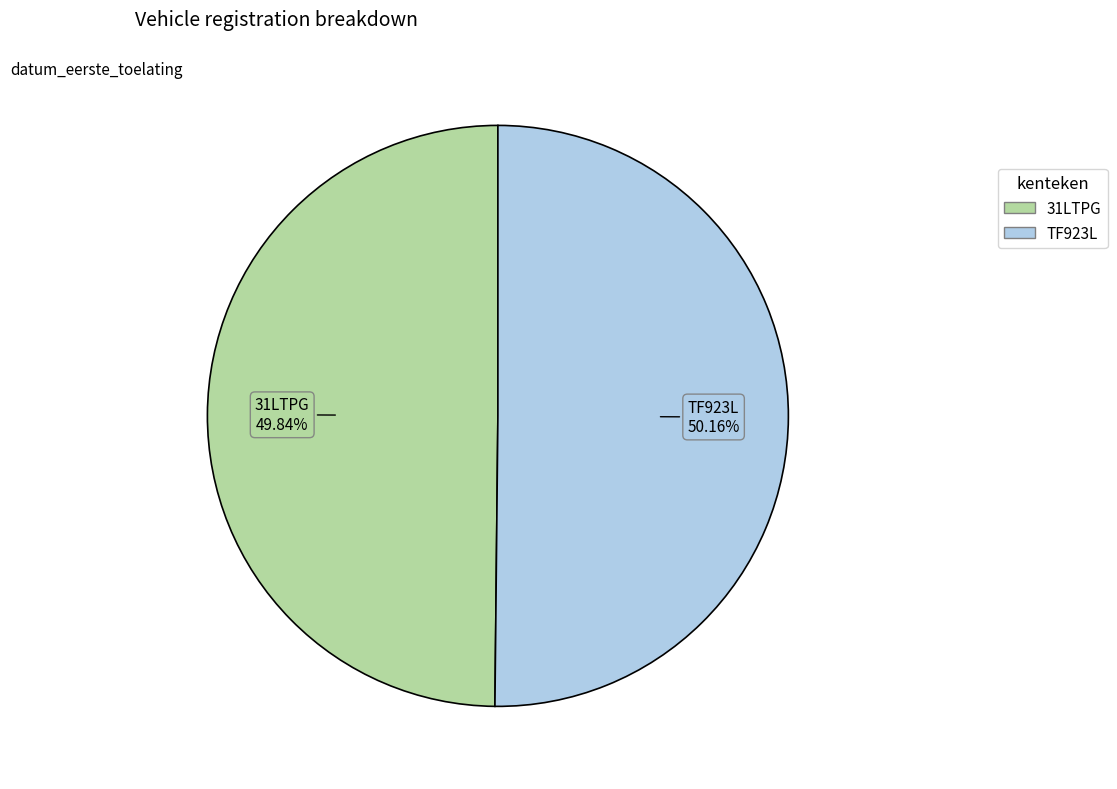

Is there a majority slice in this chart?

Yes